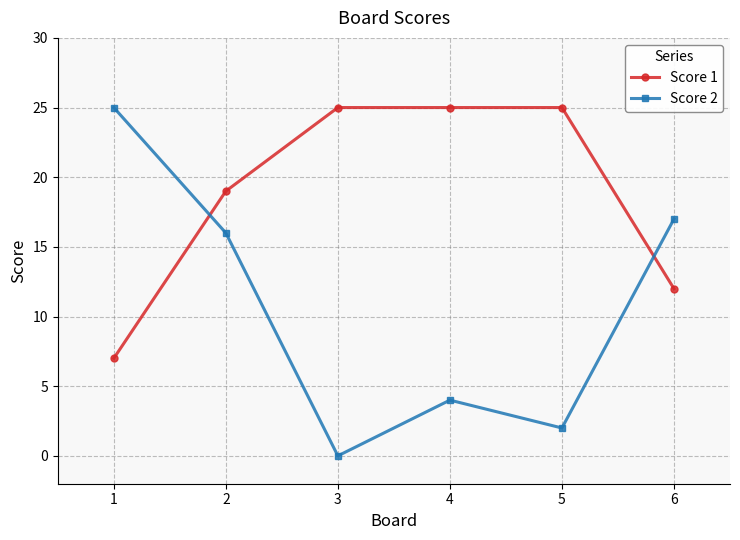

How many intersections are there between Score 1 and Score 2?

2